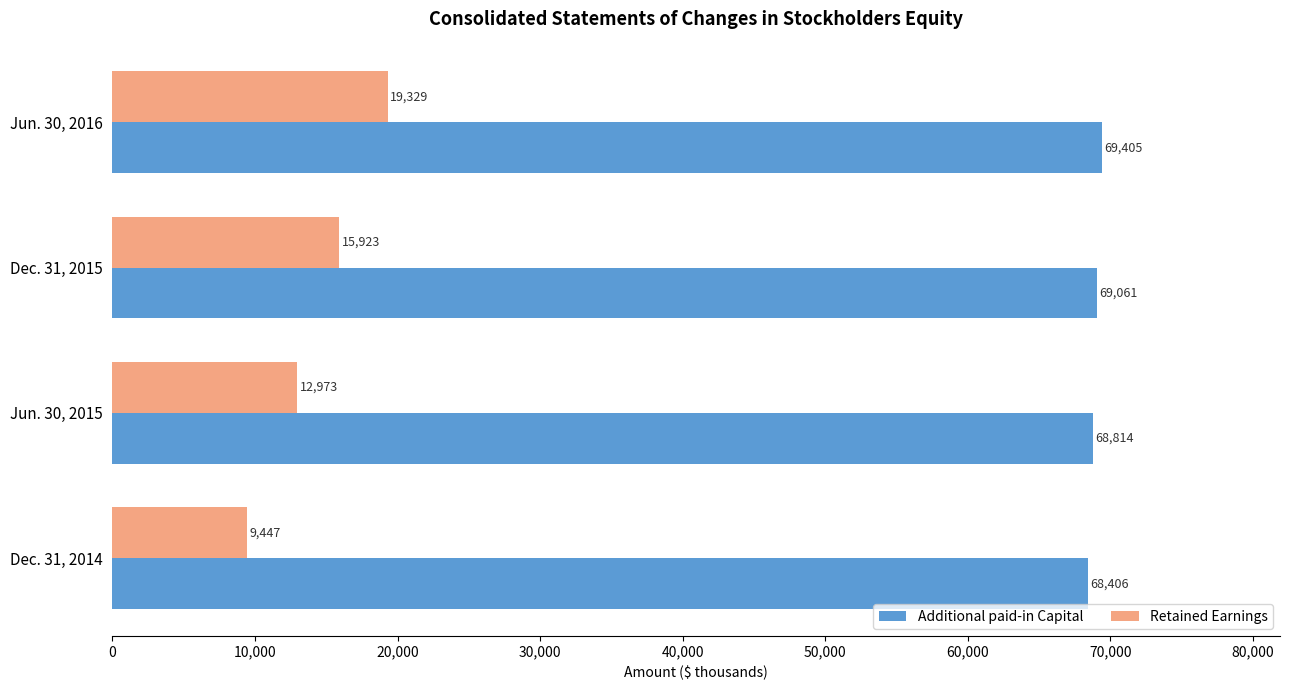

What is the average value of the Retained Earnings series?

14418